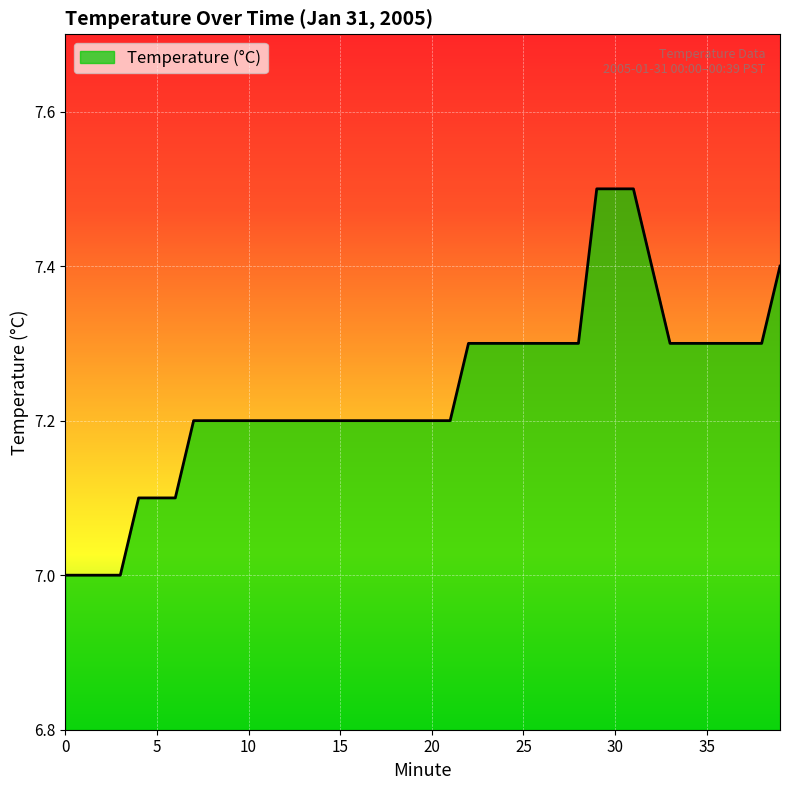

What is the difference between the maximum and minimum values?

0.5